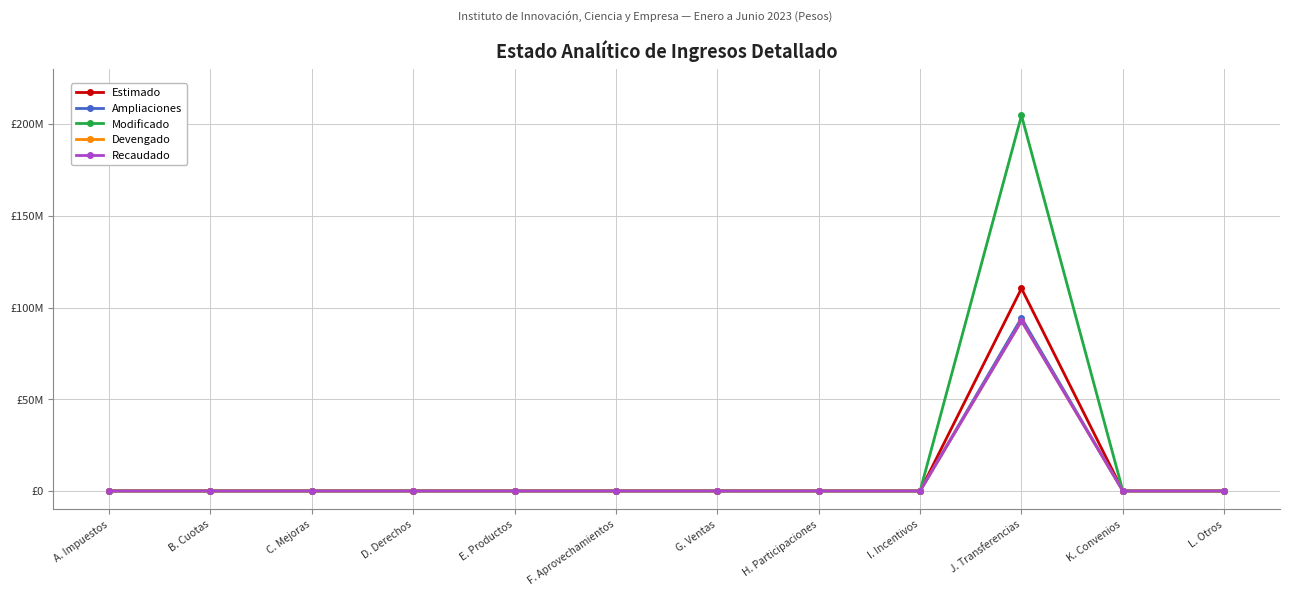

In Modificado, how many points are higher than both neighbors (excluding endpoints)?

1